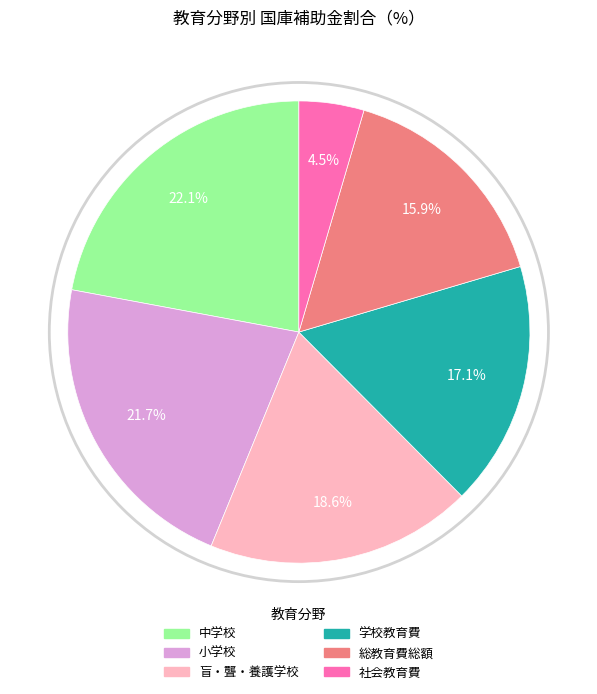

How many slices are in this pie chart?

6